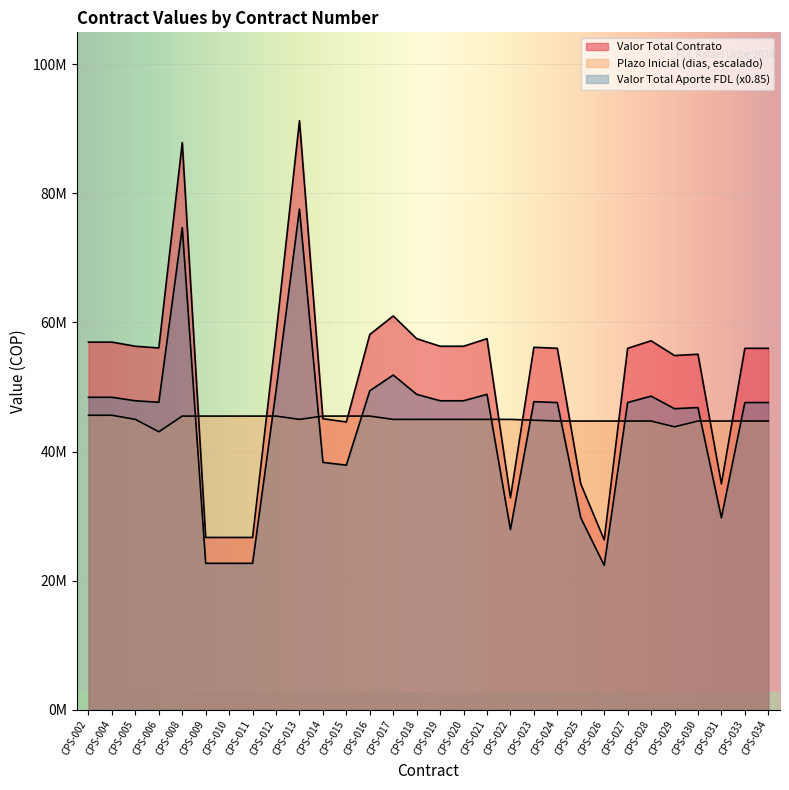

True or false: Valor Total Aporte FDL and Valor Total Contrato intersect in this chart.

False